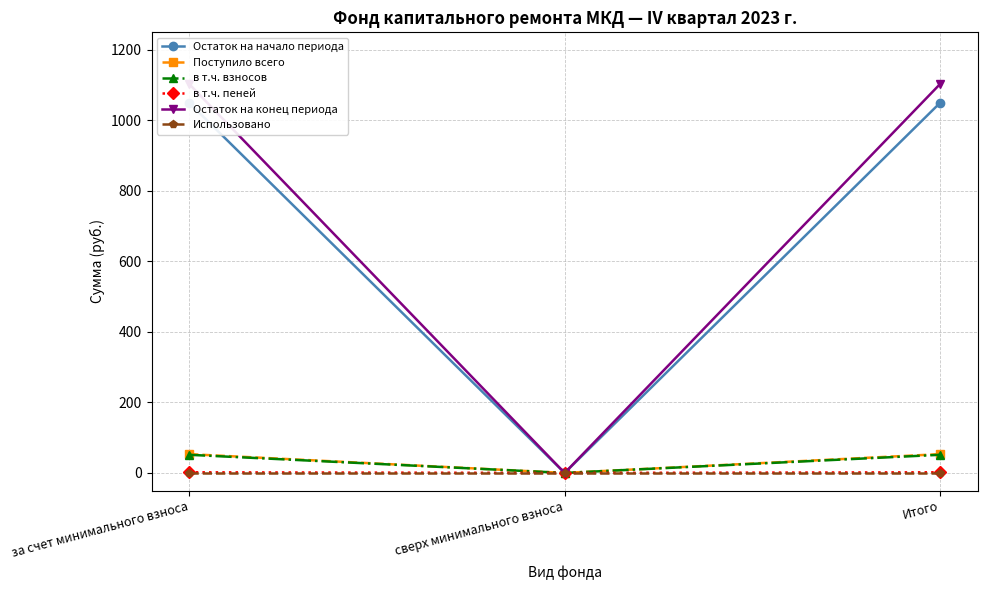

What is the maximum value shown in the chart?

1103.5